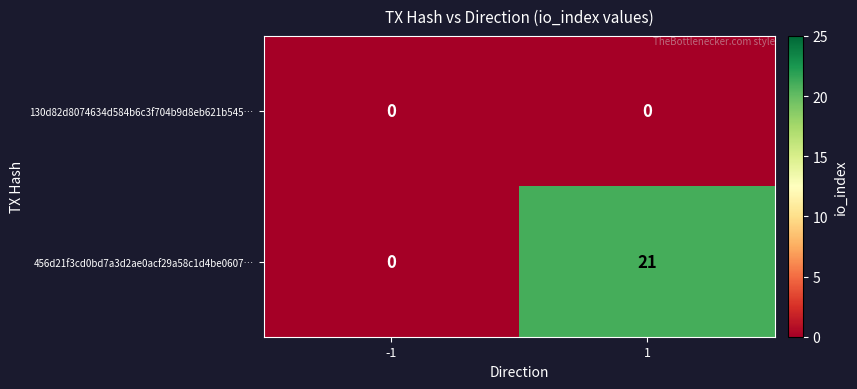

Which series changed the most between -1 and 1?

456d21f3cd0bd7a3d2ae0acf29a58c1d4be0607…